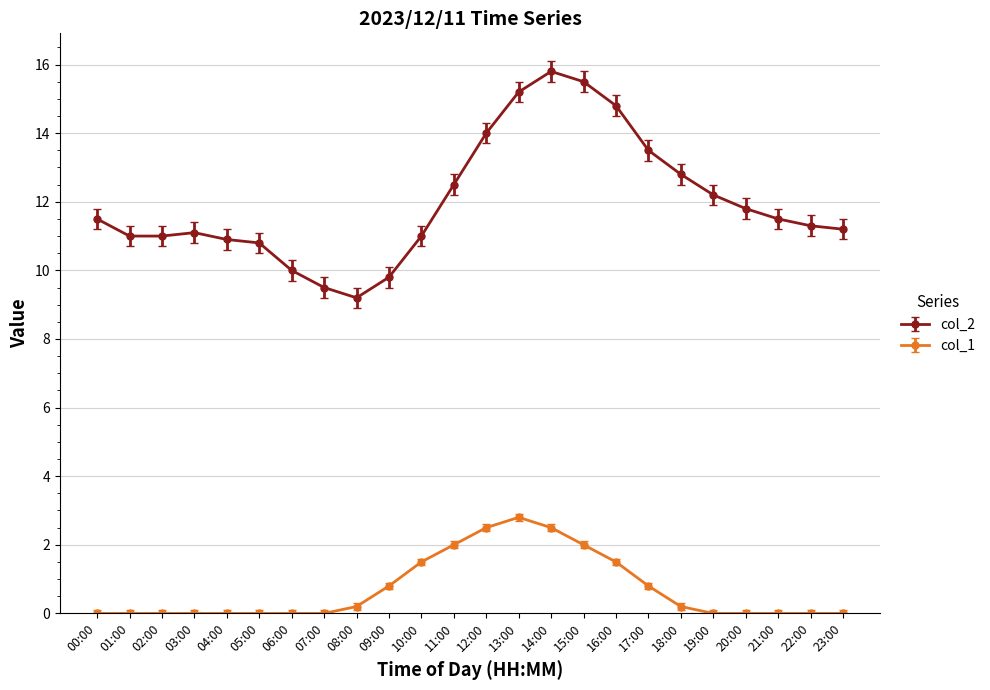

What are all the series names shown in the legend?

col_2, col_1